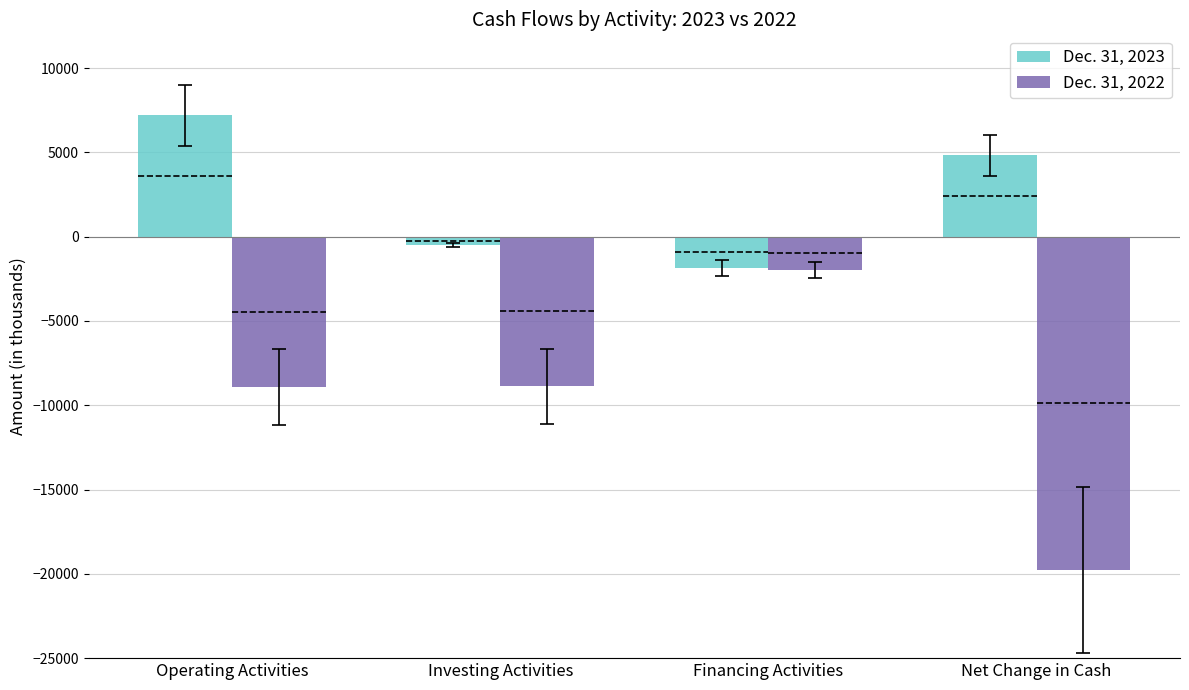

The value of Dec. 31, 2022 at Investing Activities is -5657. True or false?

False